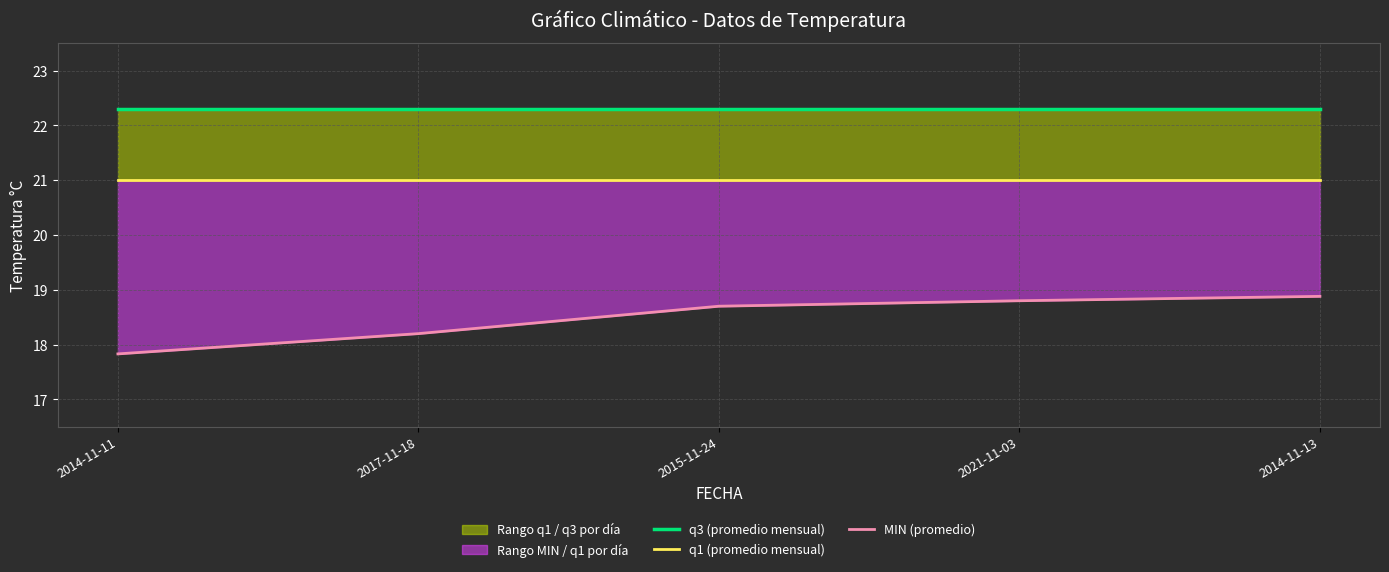

How many lines are shown in the chart?

3